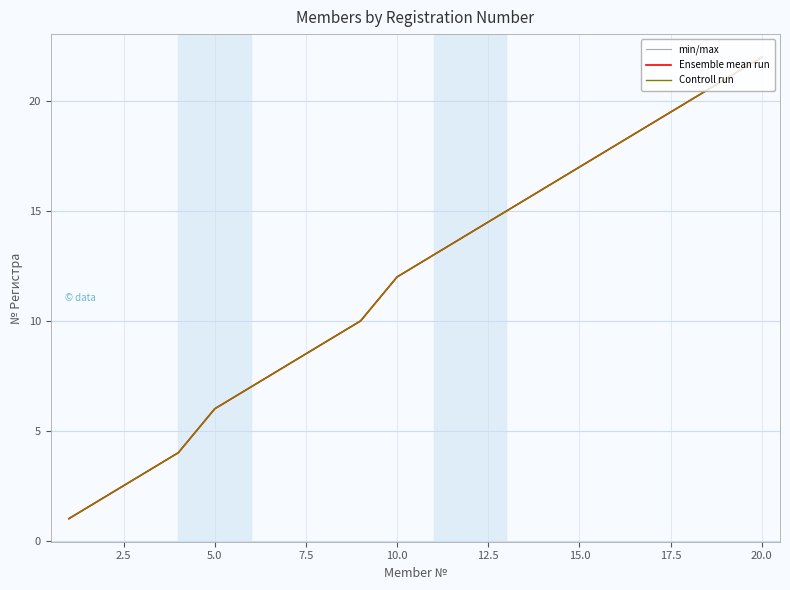

Is this an area chart (filled region under the line)?

No